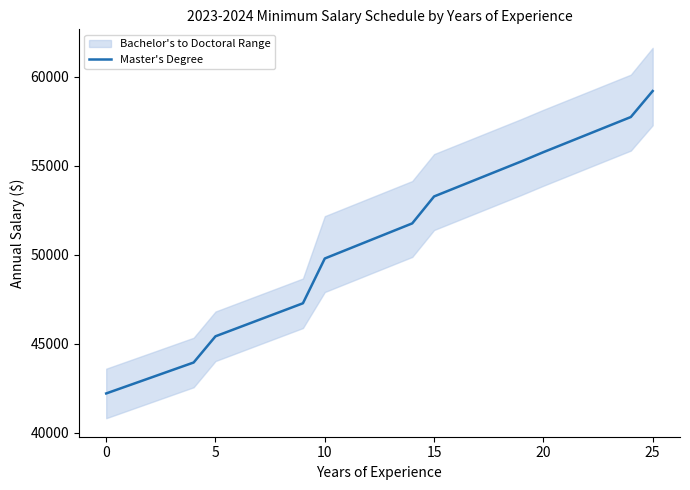

What is the minimum value for Master's Degree?

42211